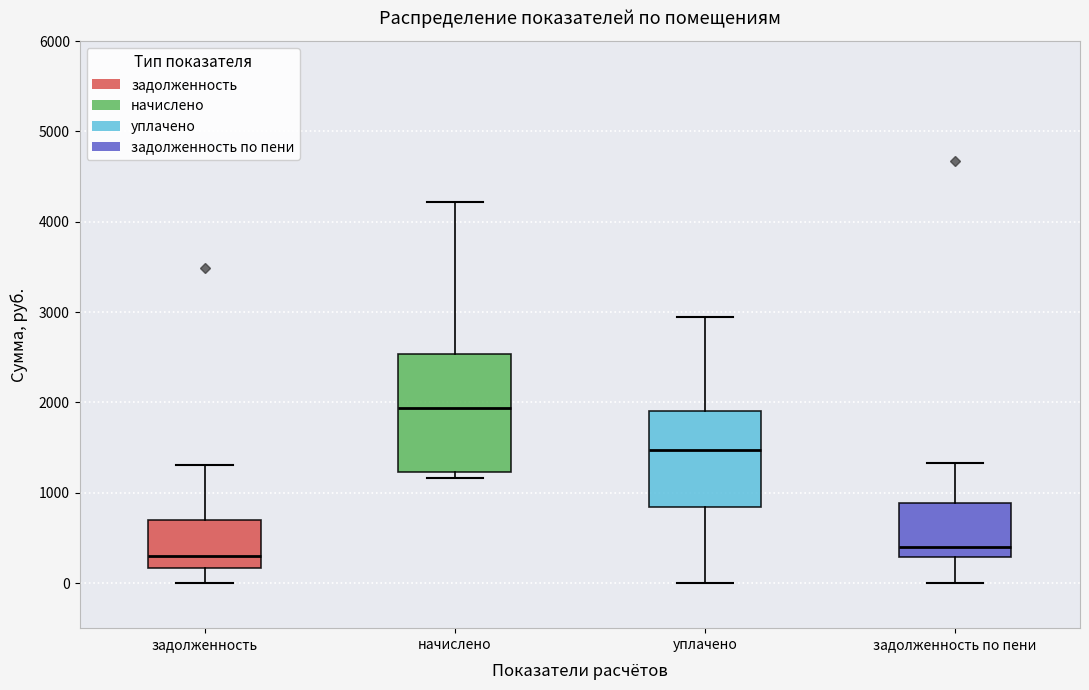

Which box is the tallest, from its lower edge to its upper edge?

начислено